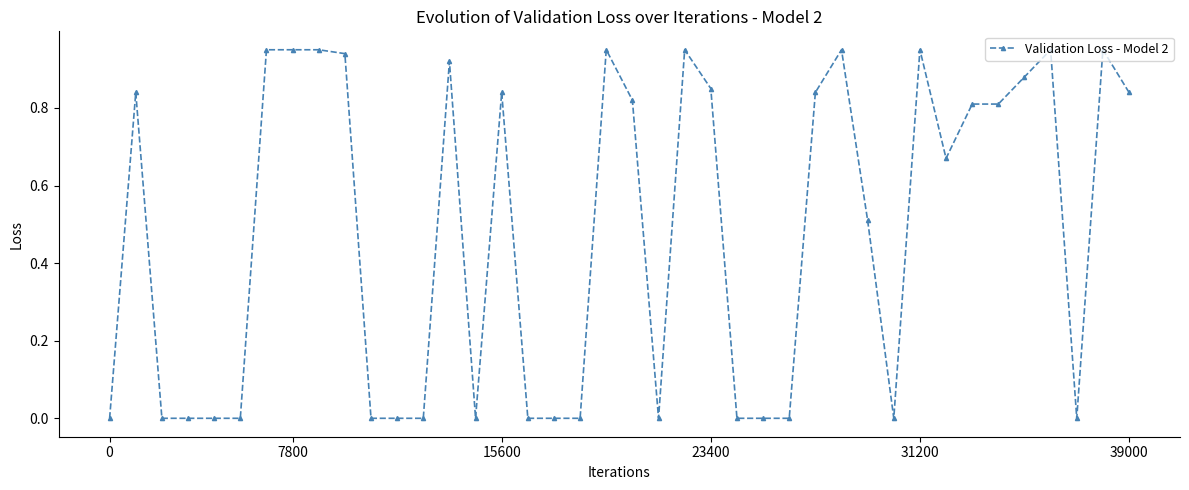

What is the average value?

0.5